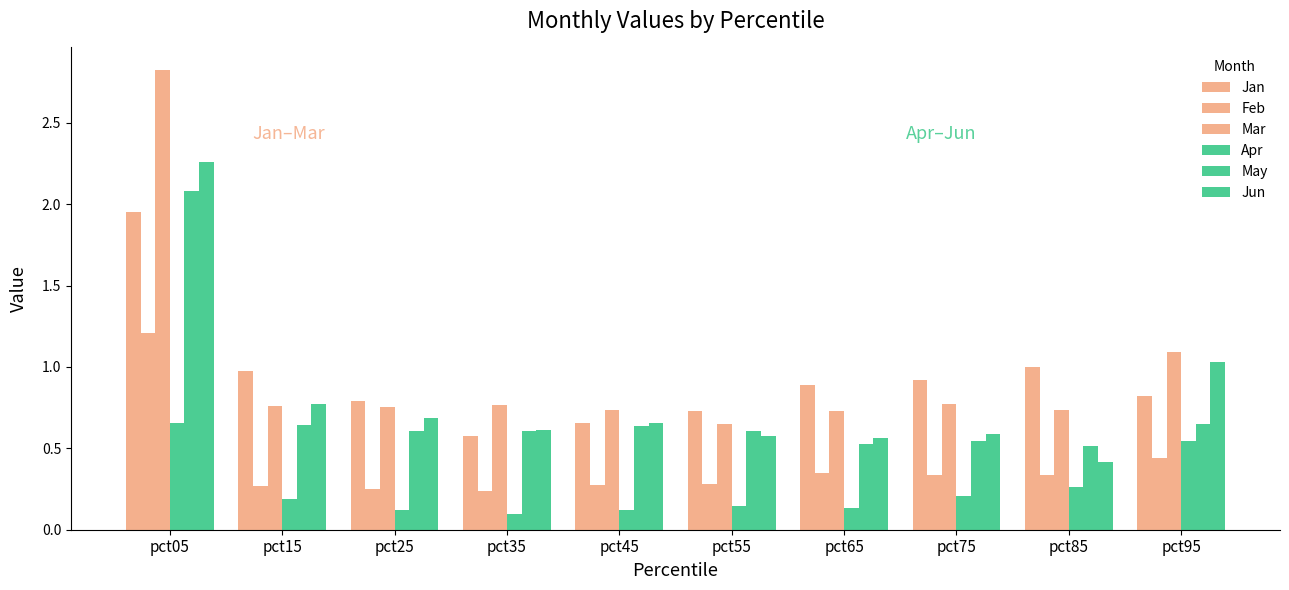

Which has a higher value, pct95 or pct65?

pct65